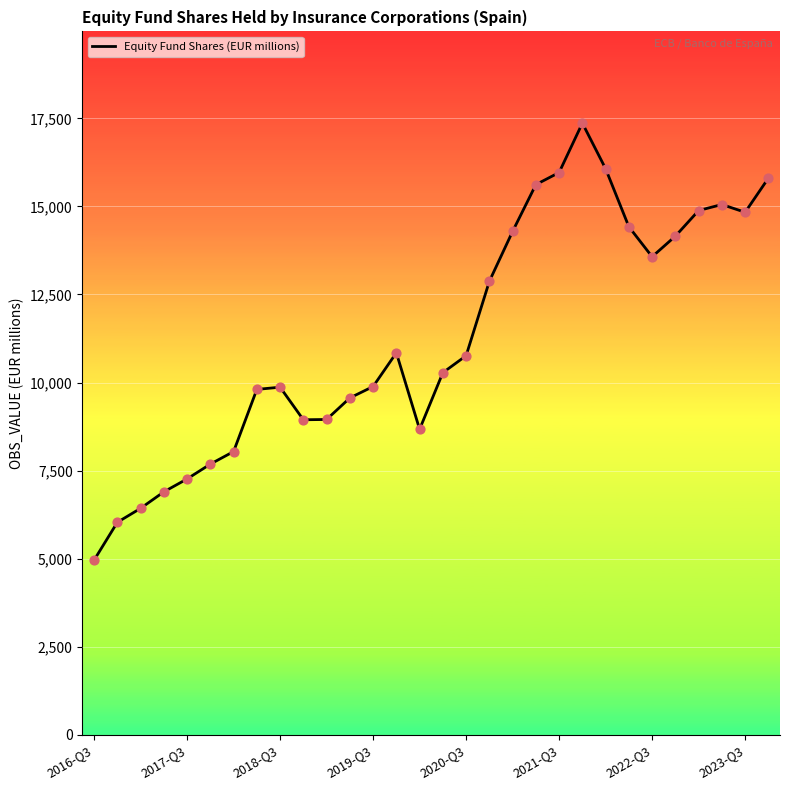

What is the greatest value displayed?

17366